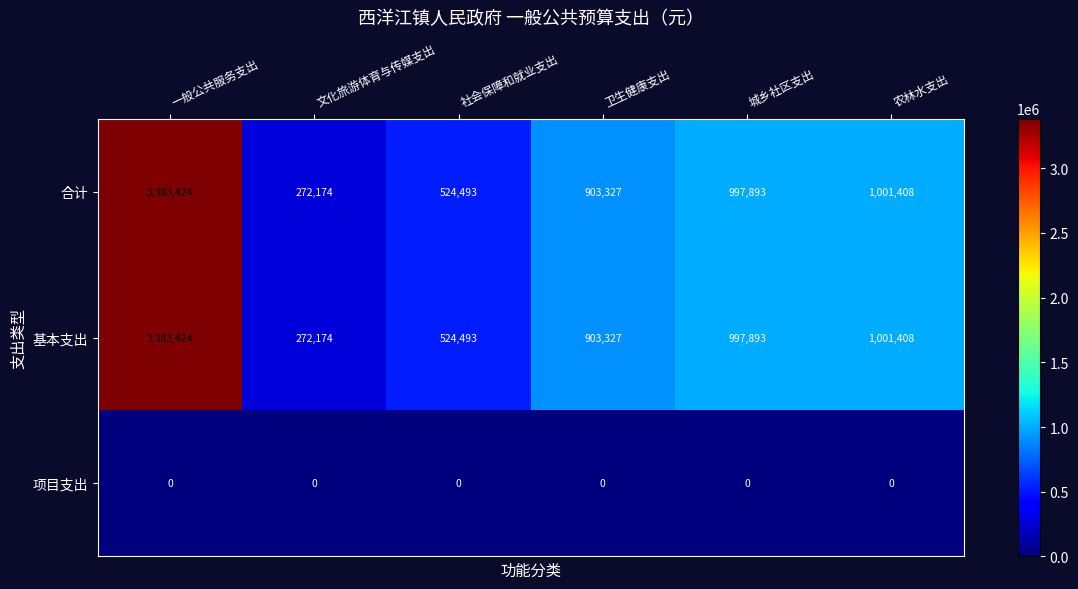

What is the difference between the highest and lowest values at 农林水支出?

1001408